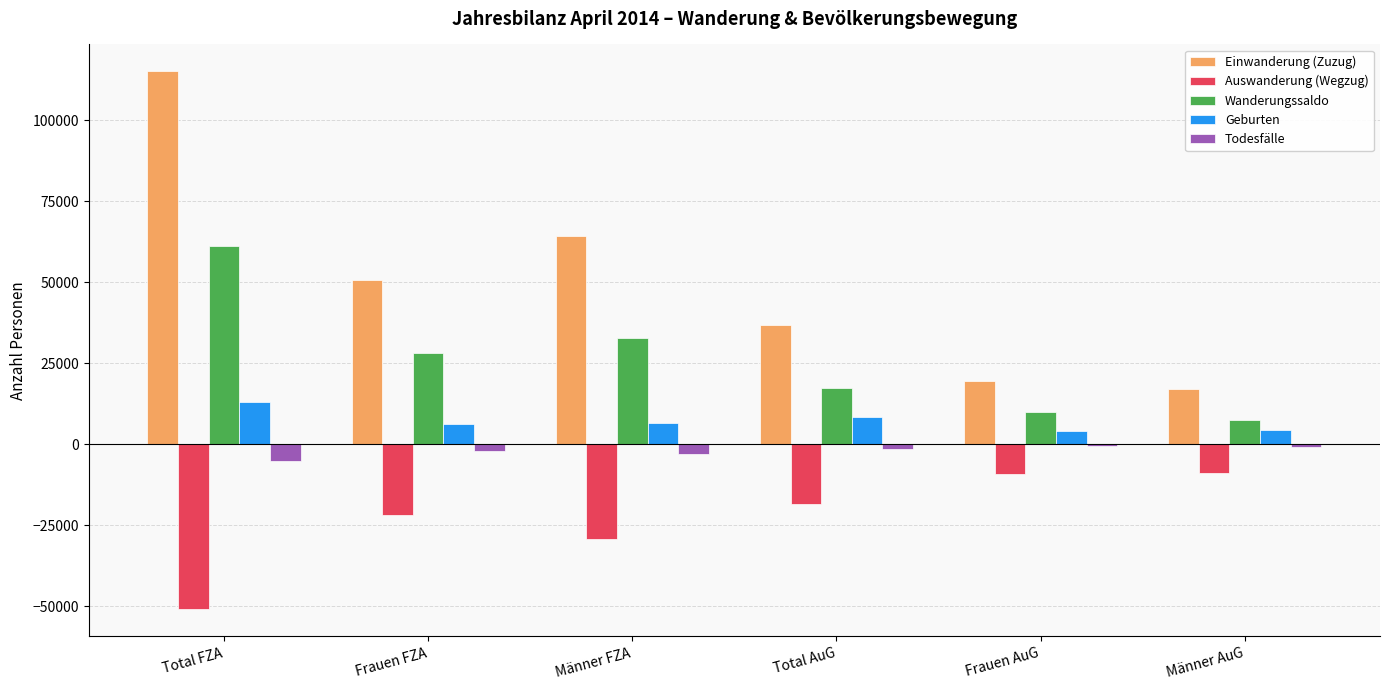

What is the difference between the Auswanderung (Wegzug) values at Total AuG and Männer AuG?

9296